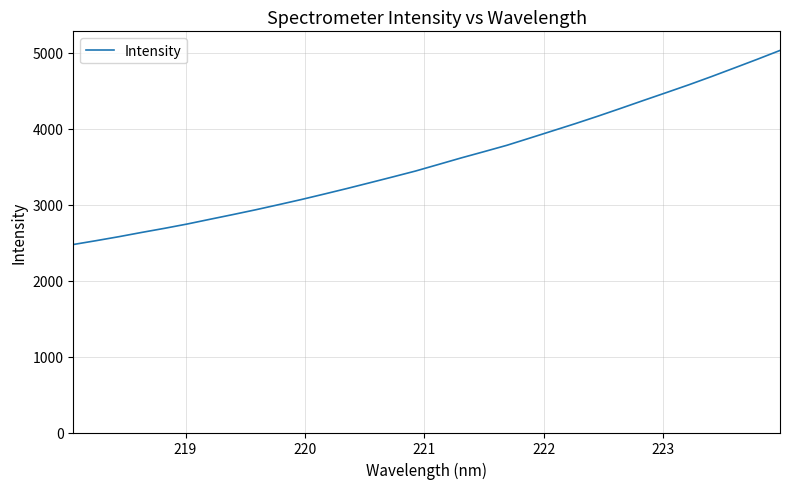

Reading left to right, transcribe all the data shown in this chart.

2474.3	2524.9	2577.3	2633.6	2687.4	2744.5	2807.0	2868.7	2931.9	2998.7	3066.8	3138.5	3211.7	3287.4	3363.7	3441.2	3527.2	3613.6	3695.9	3779.3	3873.6	3968.6	4064.1	4163.1	4265.7	4370.0	4472.9	4576.9	4685.8	4798.4	4912.0	5028.7